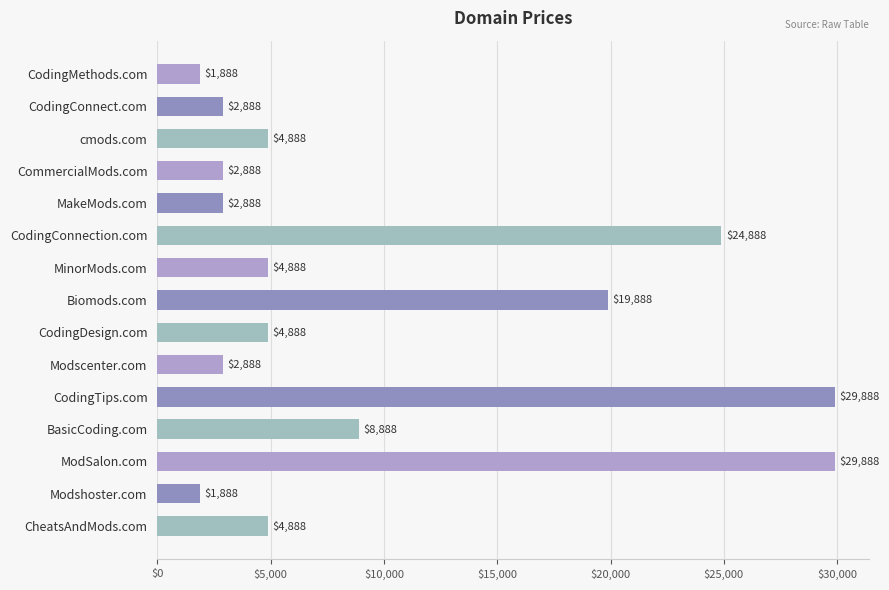

What position from the top is CodingConnection.com?

6